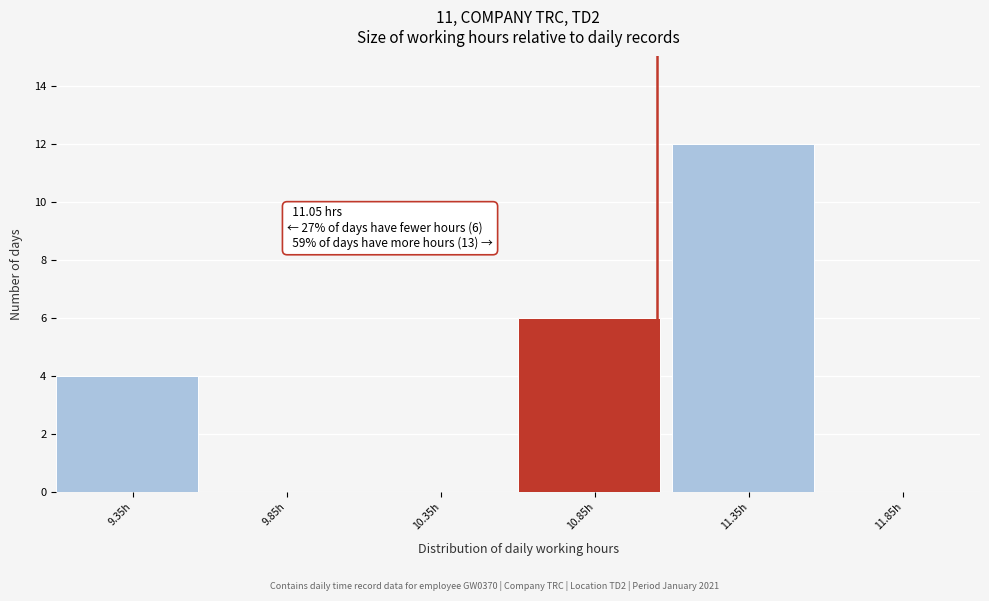

Which range on the x-axis has the tallest bar?

11.1 to 11.6